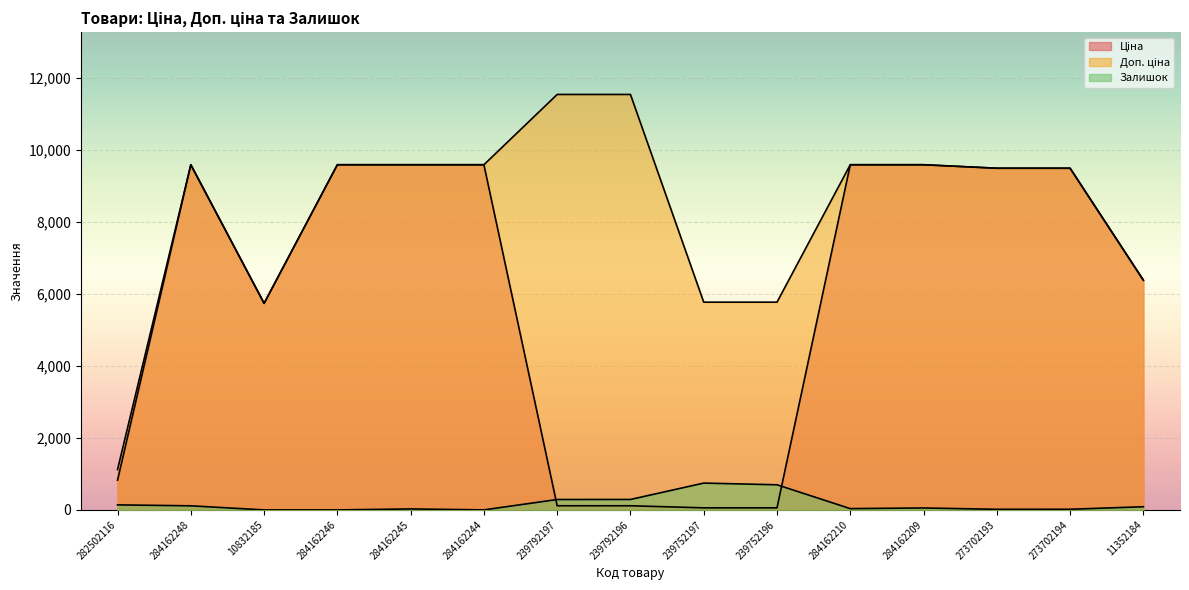

Rank the series at 239792197 from lowest to highest value.

Ціна, Залишок, Доп. ціна